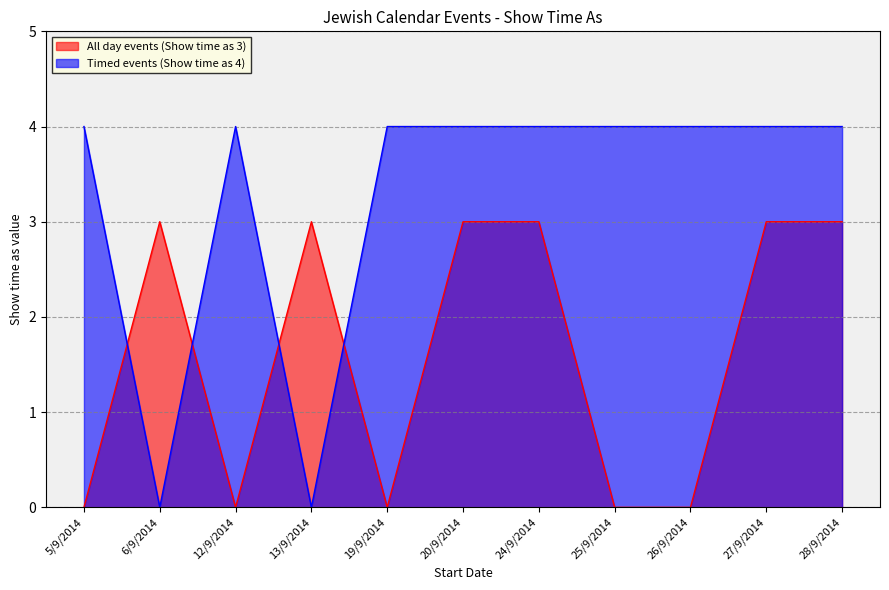

How many distinct data groups are displayed?

2